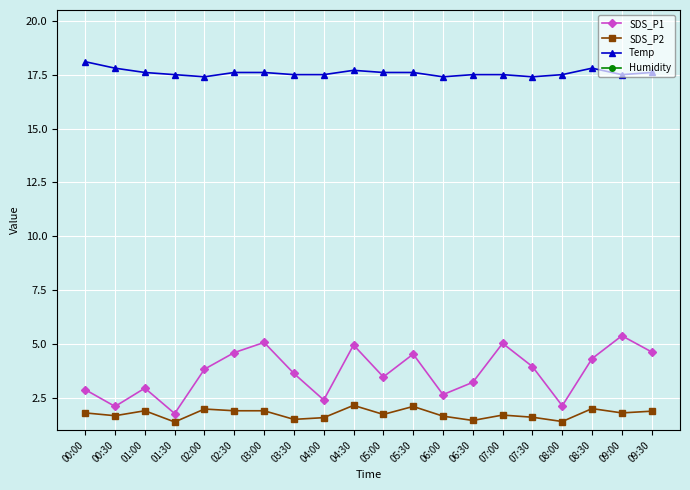

How many values in the SDS_P1 series exceed 3?

13